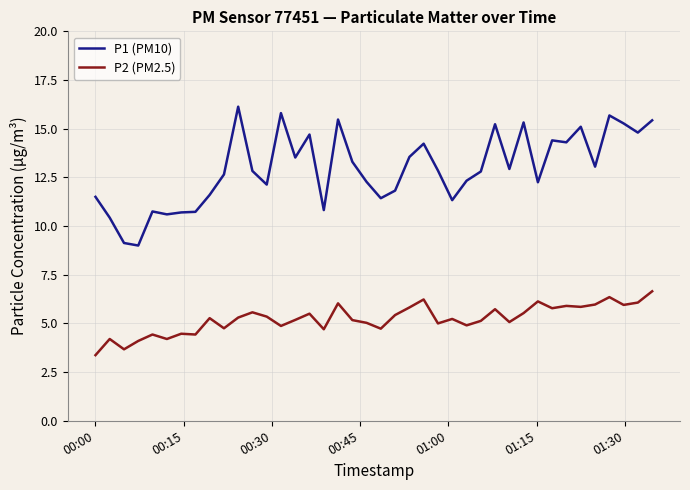

Rank the series by their average value, from highest to lowest.

P1 (PM10), P2 (PM2.5)